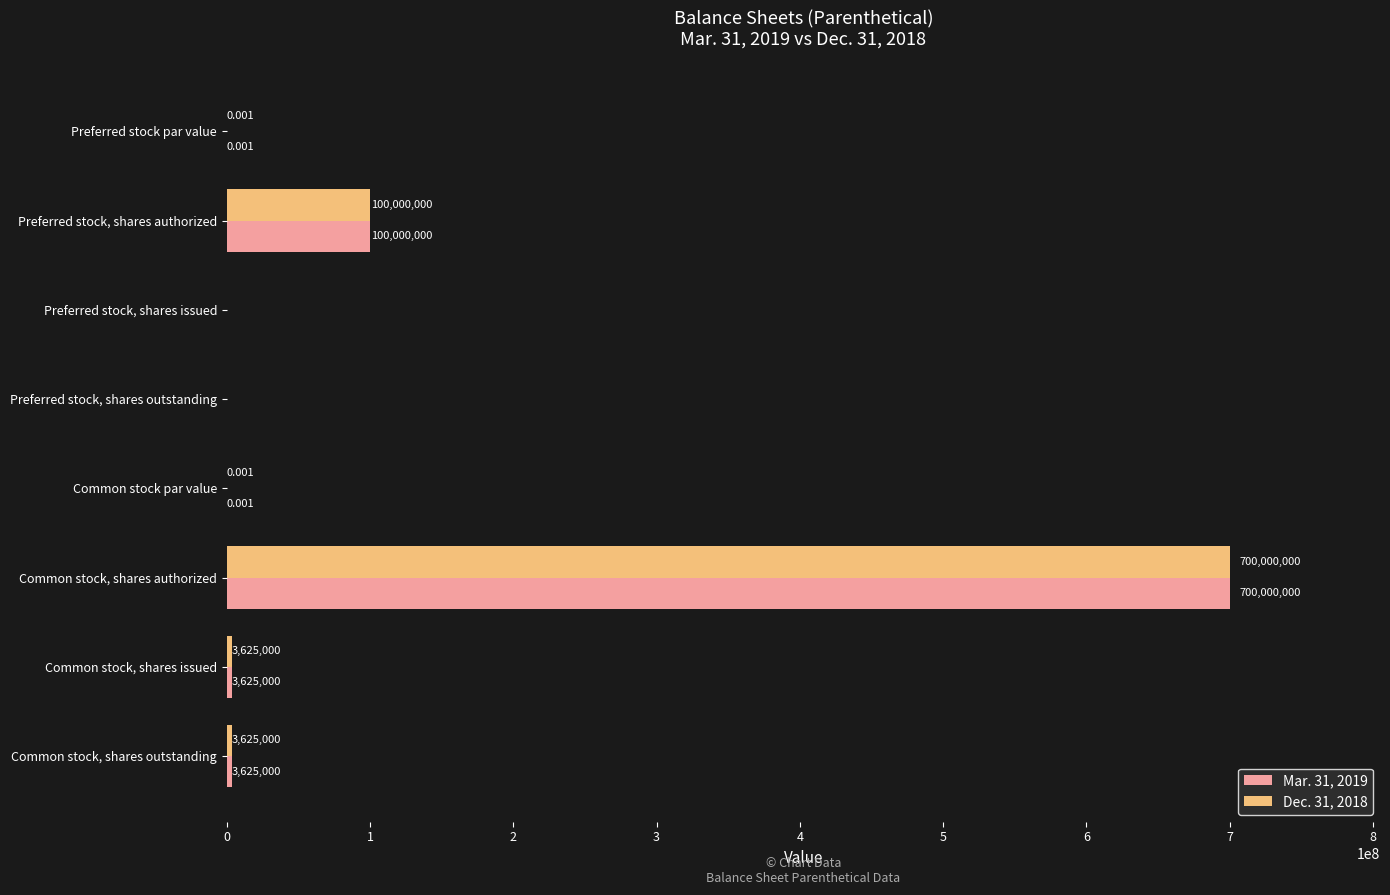

At which label is Mar. 31, 2019 closest to 350000000?

Preferred stock, shares authorized